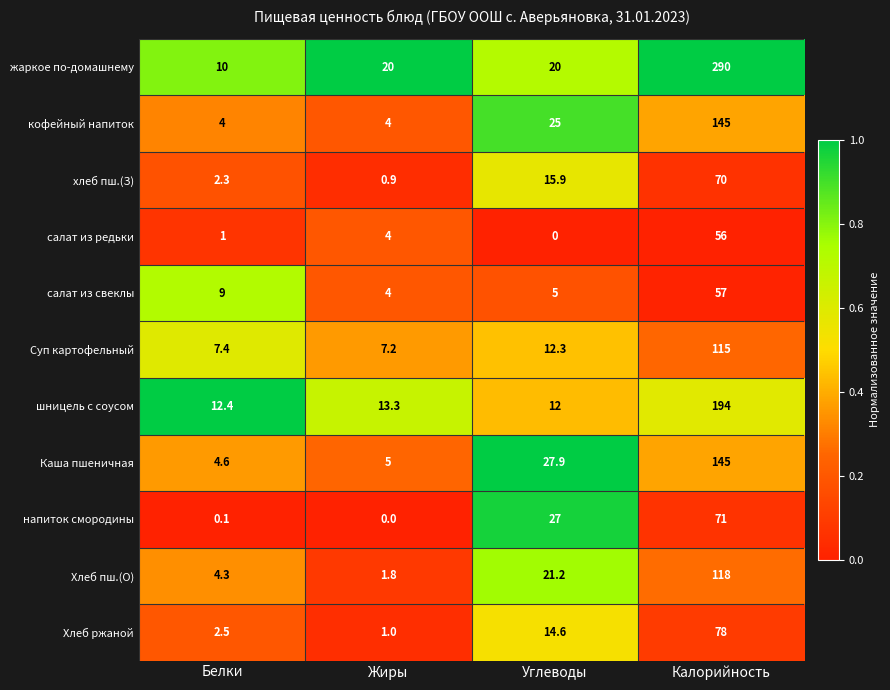

Rank the categories by салат из свеклы value from highest to lowest.

Калорийность, Белки, Углеводы, Жиры